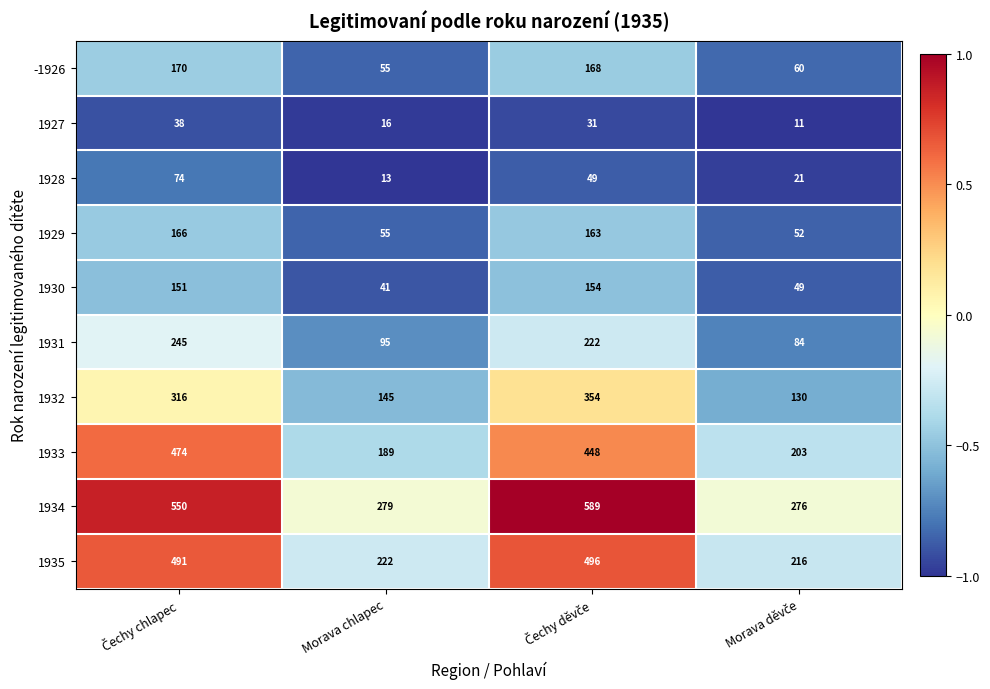

What is the lowest value of the 1929 series?

52